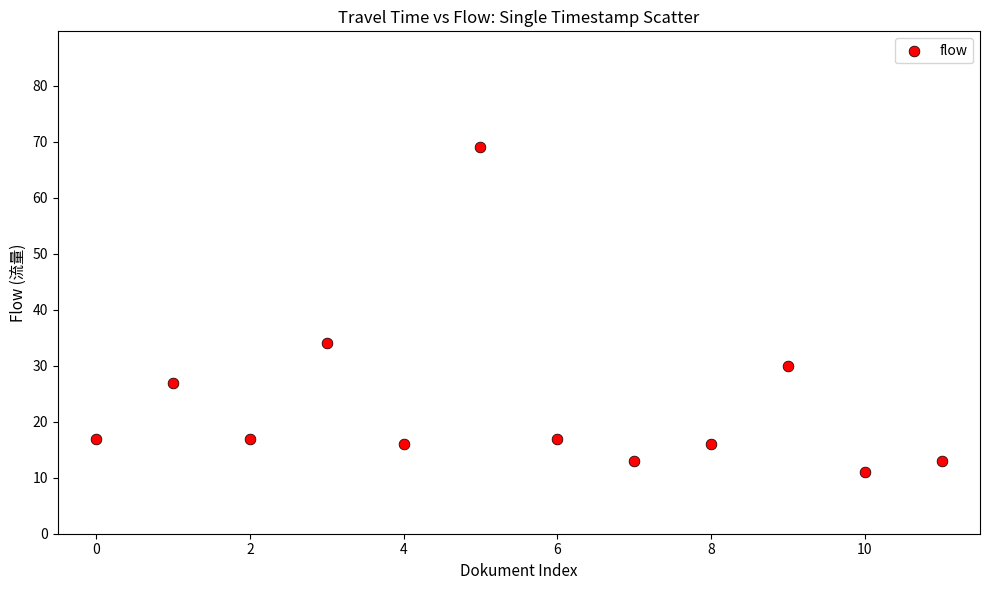

What Y value in the scatter plot is closest to 40?

34